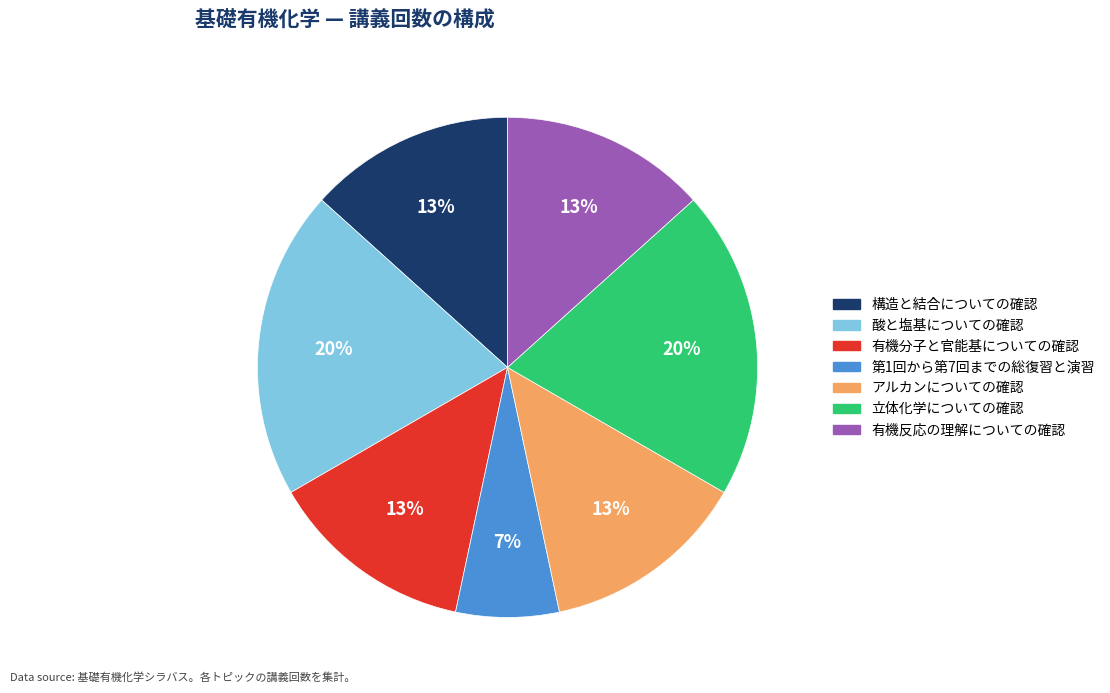

The アルカンについての確認 slice represents 26% of the pie. True or false?

False